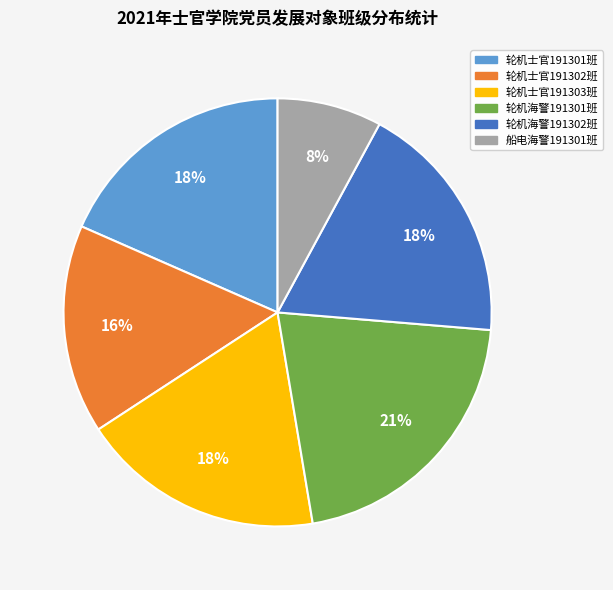

To the nearest percent, what is the difference between the largest and smallest slice percentages?

13%